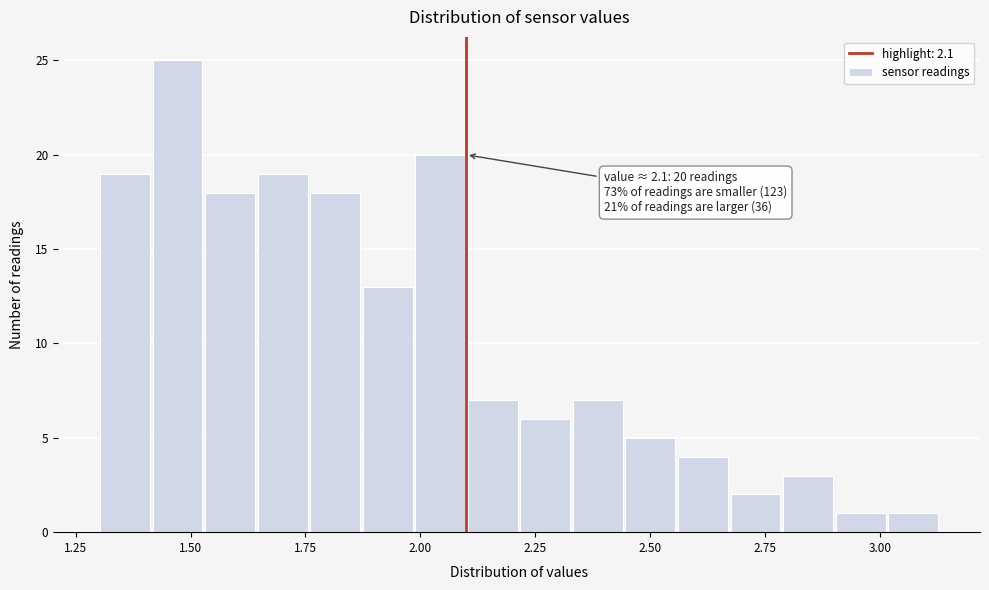

Around what value on the x-axis is the tallest bar? Give the approximate position of its centre, as read against the axis.

1.45